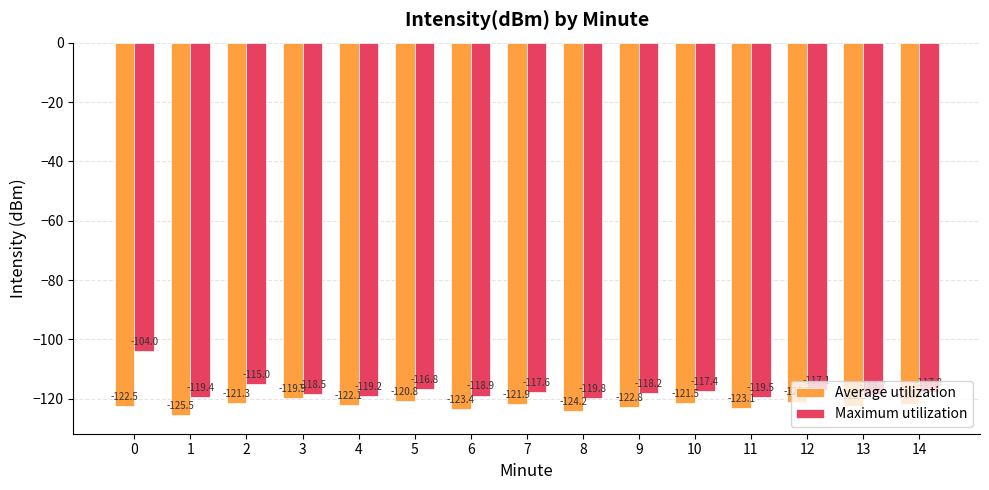

Rank the series at 6 from lowest to highest value.

Average utilization, Maximum utilization